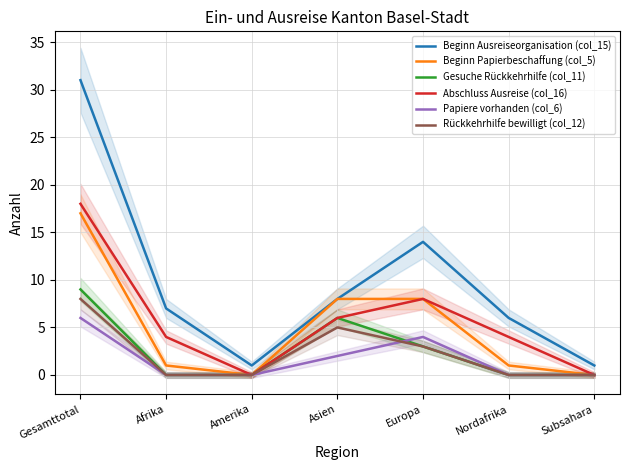

What is the difference between the second highest and second lowest values in the Gesuche Rückkehrhilfe (col_11) series?

6